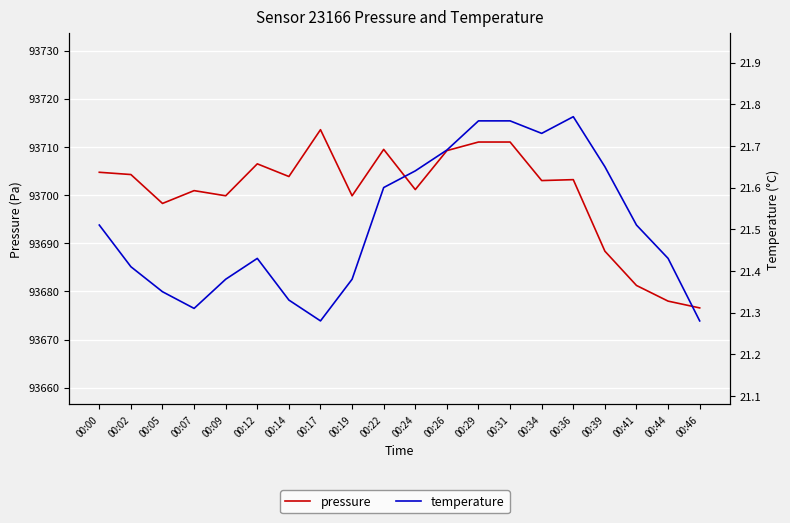

List the labels in order of temperature value, largest first.

00:36, 00:29, 00:31, 00:34, 00:26, 00:39, 00:24, 00:22, 00:00, 00:41, 00:12, 00:44, 00:02, 00:09, 00:19, 00:05, 00:14, 00:07, 00:17, 00:46